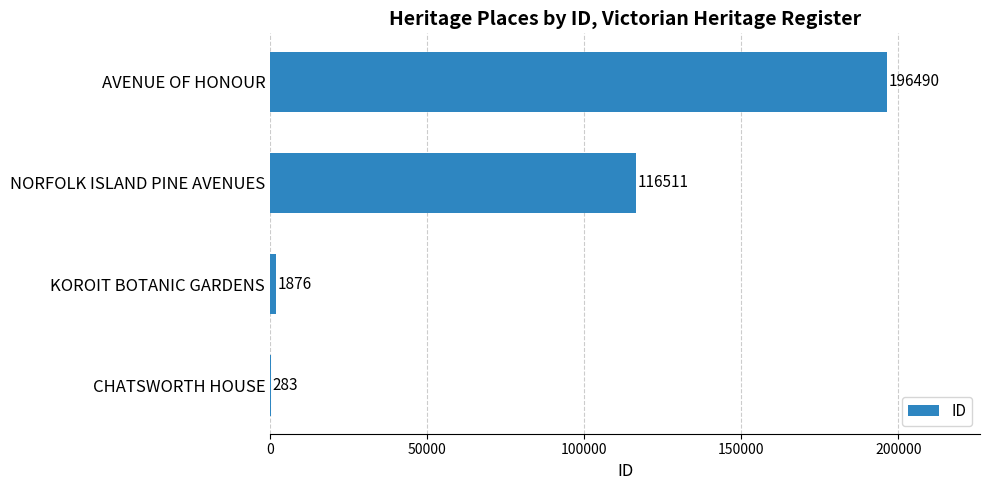

What value does the data have at KOROIT BOTANIC GARDENS?

1876